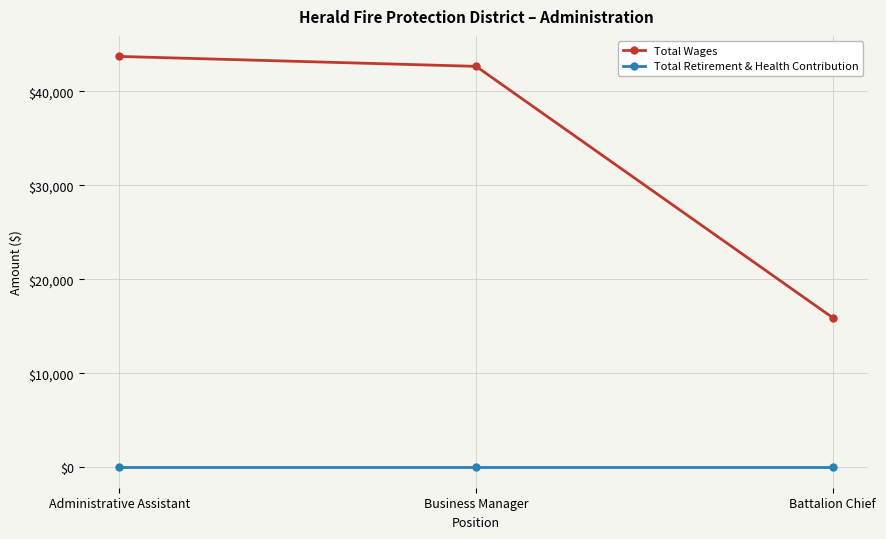

Is this an area chart (filled region under the line)?

No